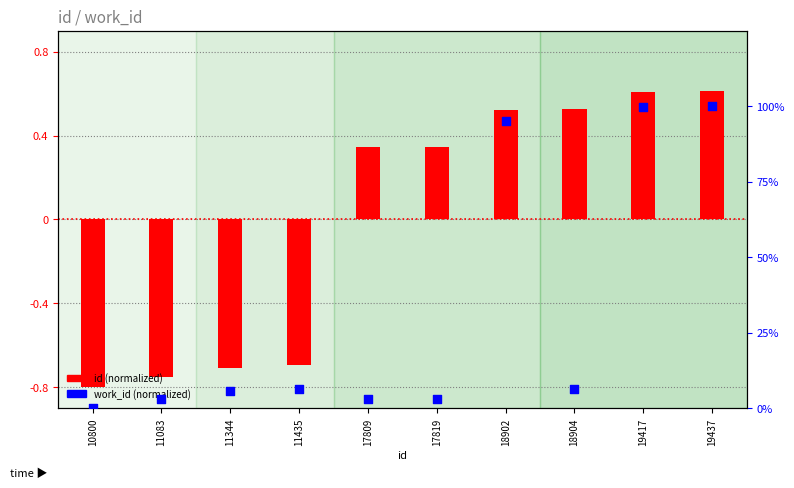

Which series has the largest total across all categories?

work_id (normalized)